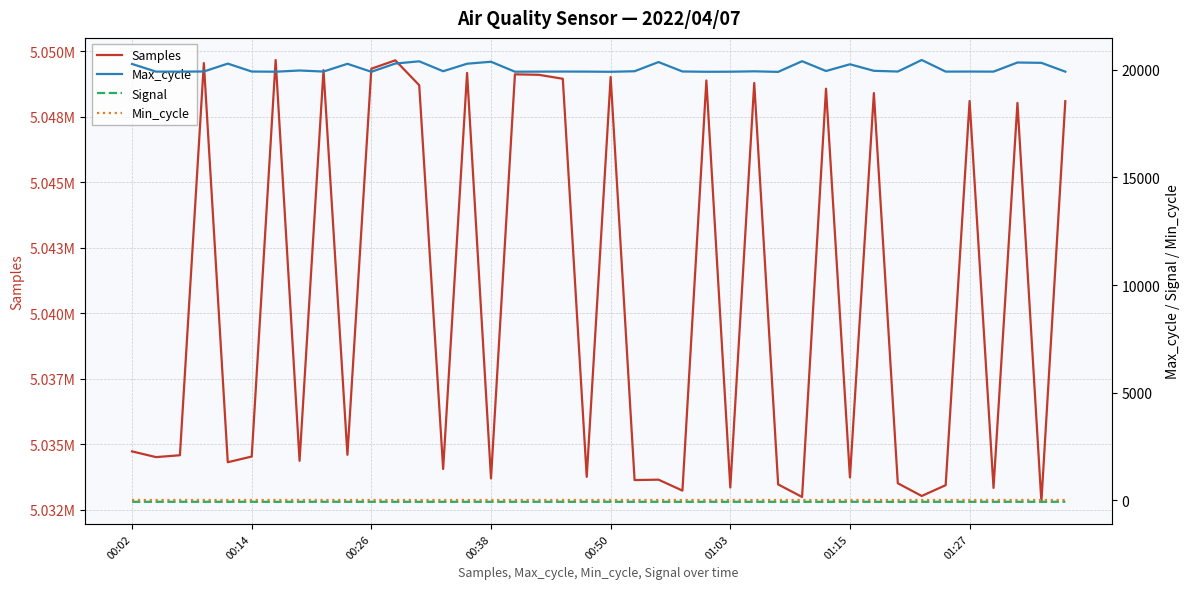

The value of Max_cycle at 24 is 8499. True or false?

False